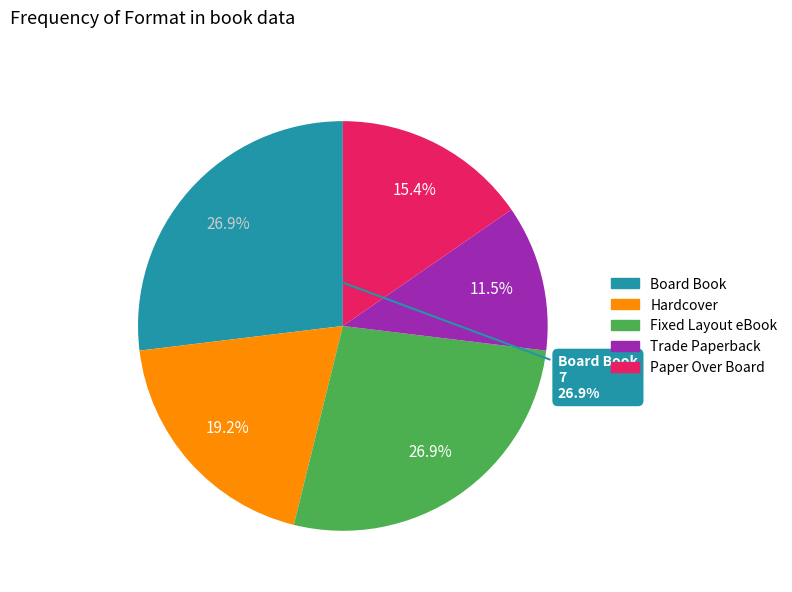

What is the total percentage of Paper Over Board and Fixed Layout eBook?

42.3%